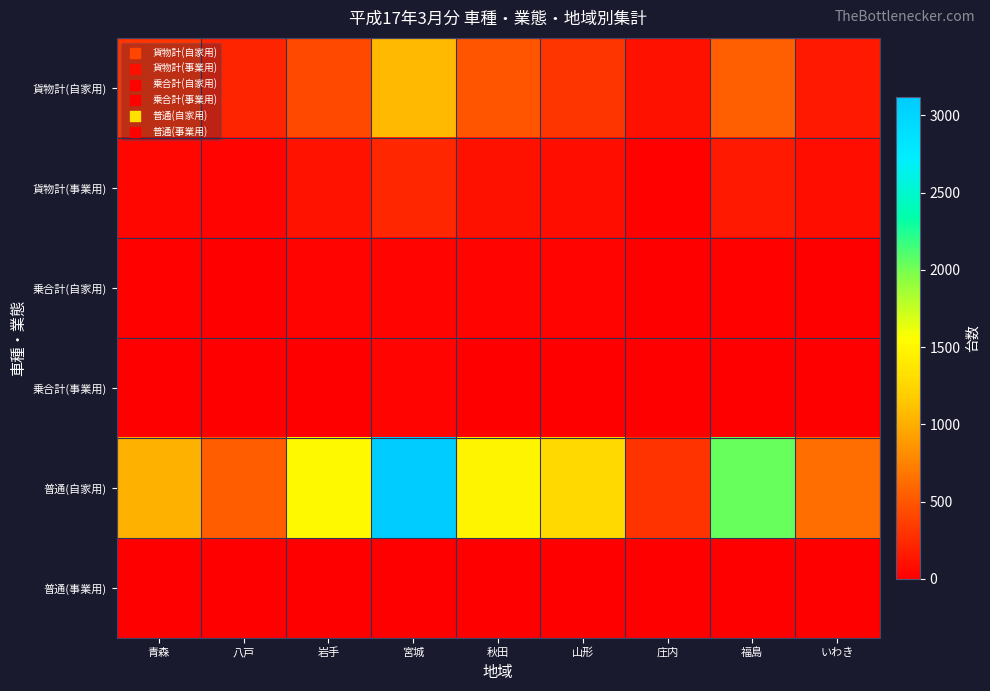

At 福島, list the series in order from smallest to largest.

普通(事業用), 乗合計(事業用), 乗合計(自家用), 貨物計(事業用), 貨物計(自家用), 普通(自家用)